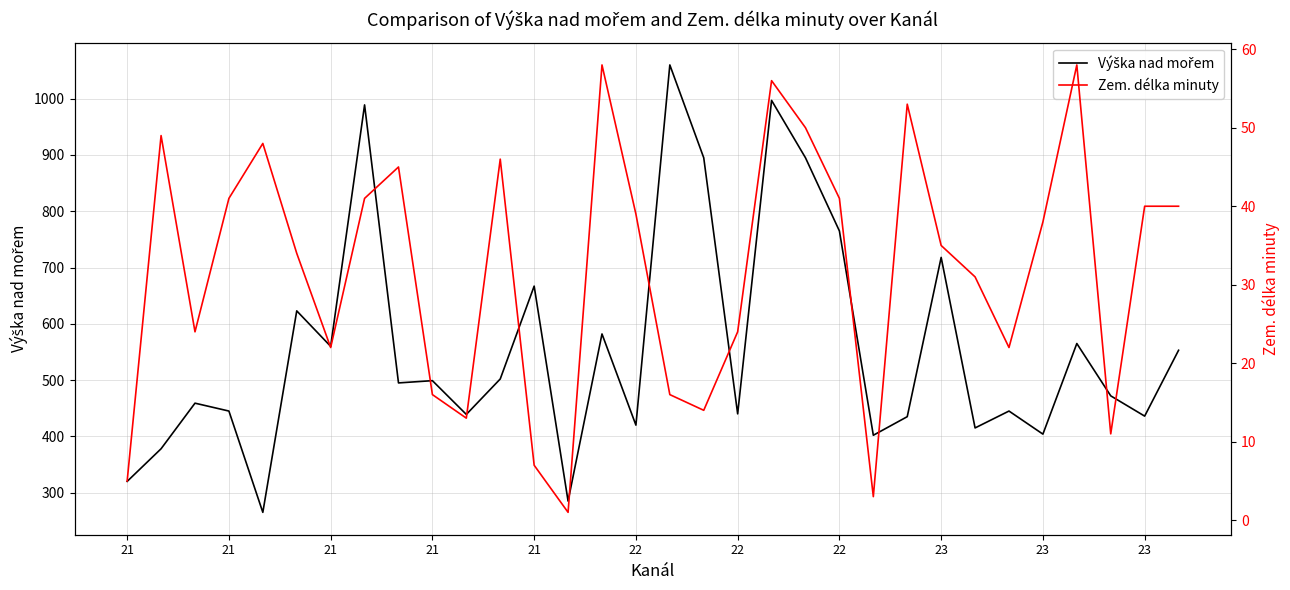

Is the value of Zem. délka minuty at 21 greater than the value of Výška nad mořem at 23?

No